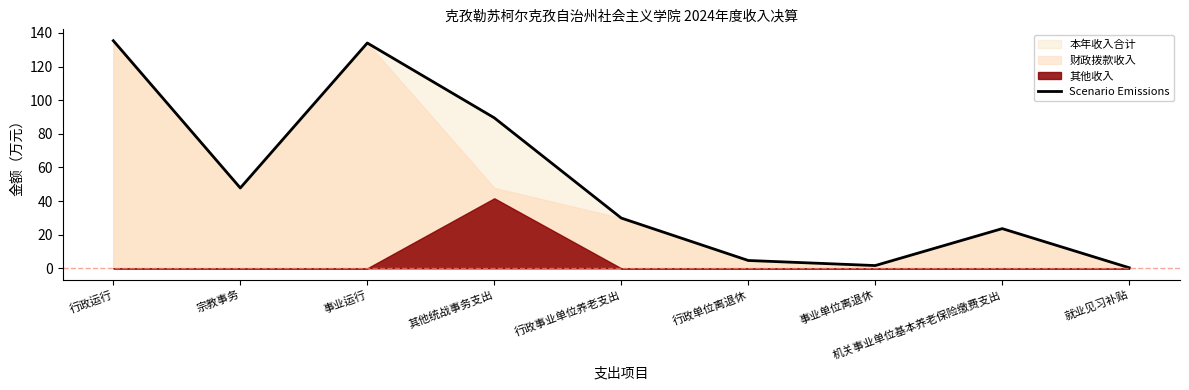

Between 事业单位离退休 and 行政单位离退休, which is larger?

行政单位离退休